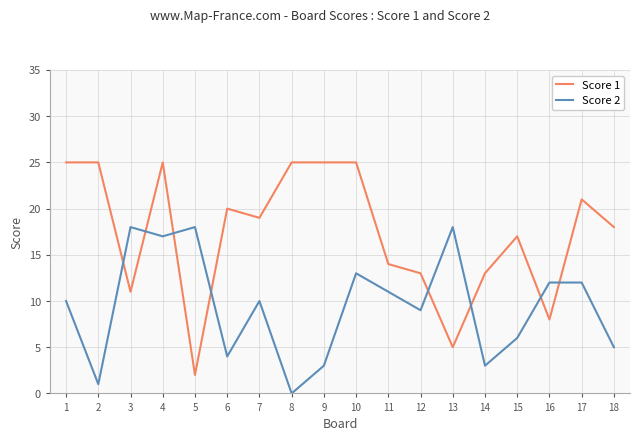

Is this an area chart (filled region under the line)?

No